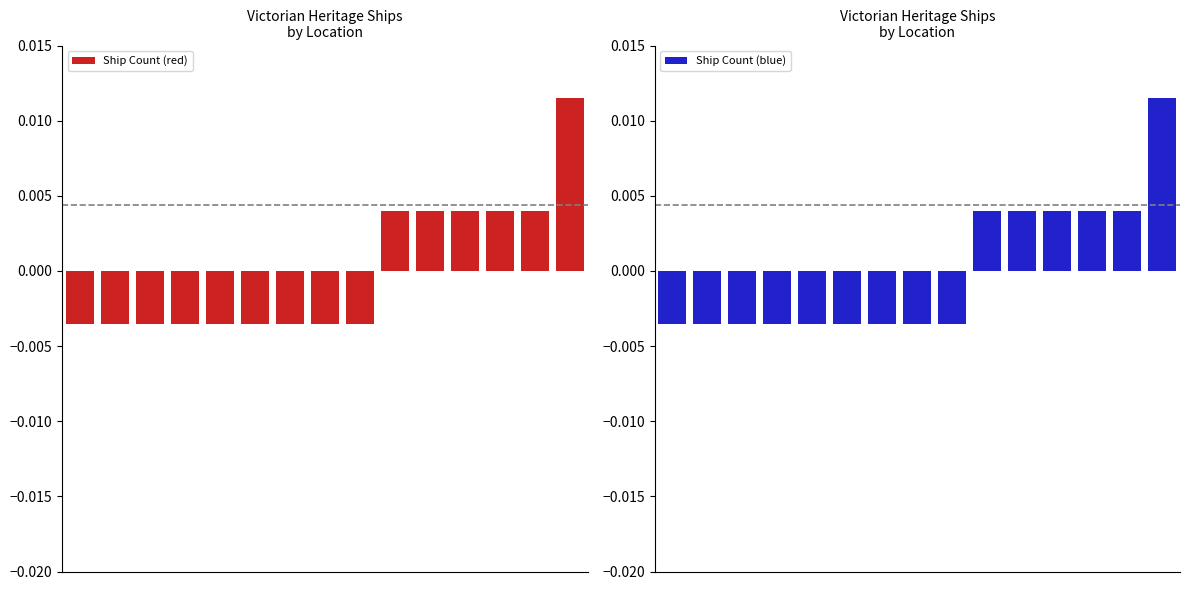

Which series has the largest total across all categories?

Ship Count (red)